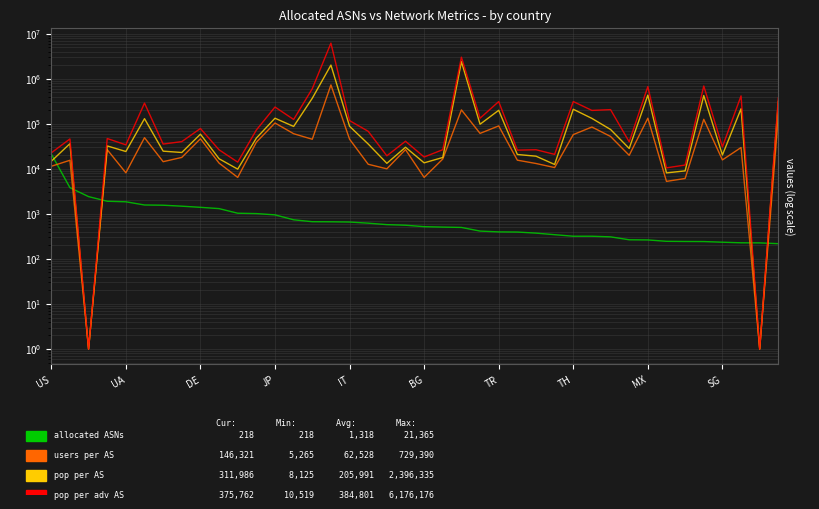

The value of allocated ASNs at DE is 3522. True or false?

False